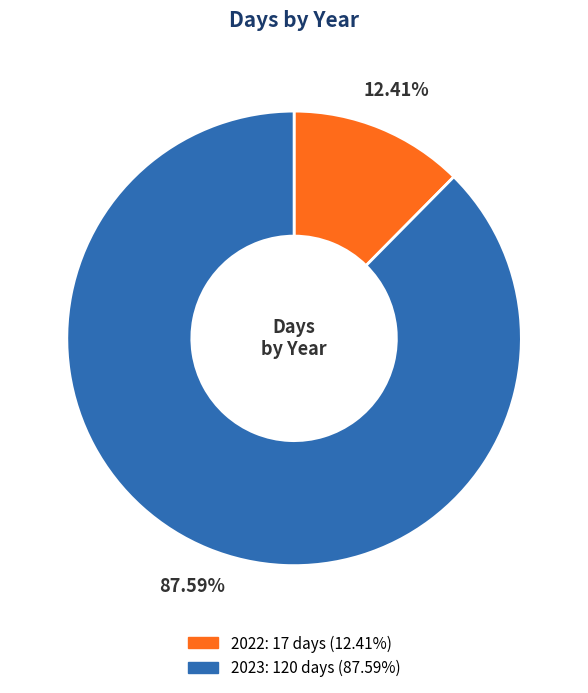

Rank the categories by value from highest to lowest.

2023, 2022